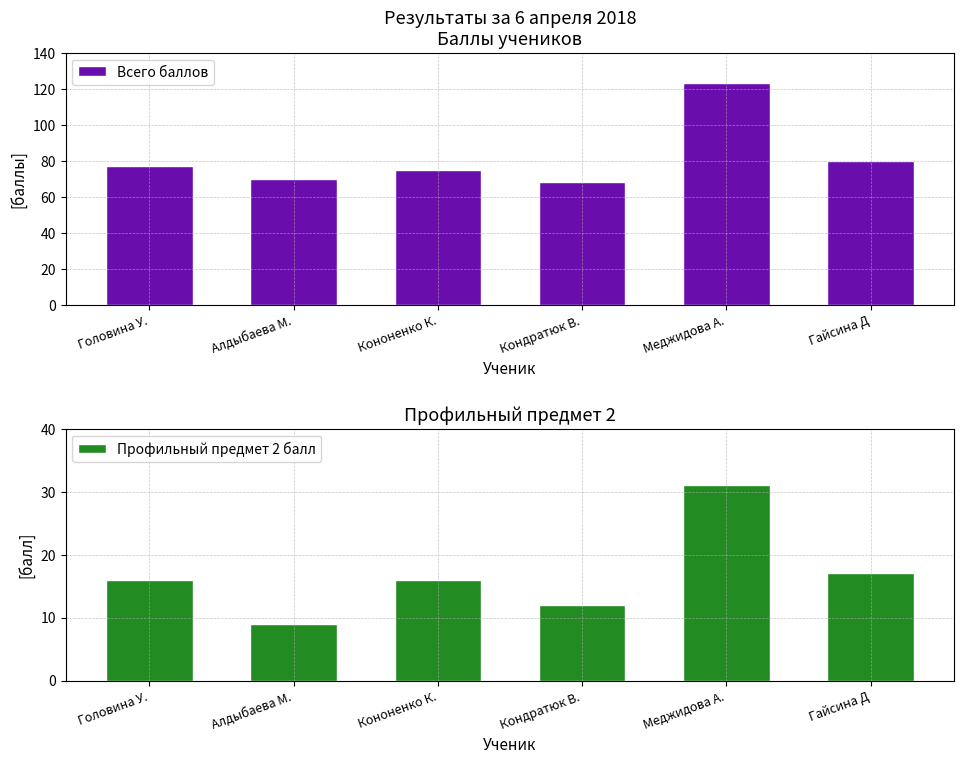

What is the value of the Профильный предмет 2 балл bar at the 4th from the left?

12